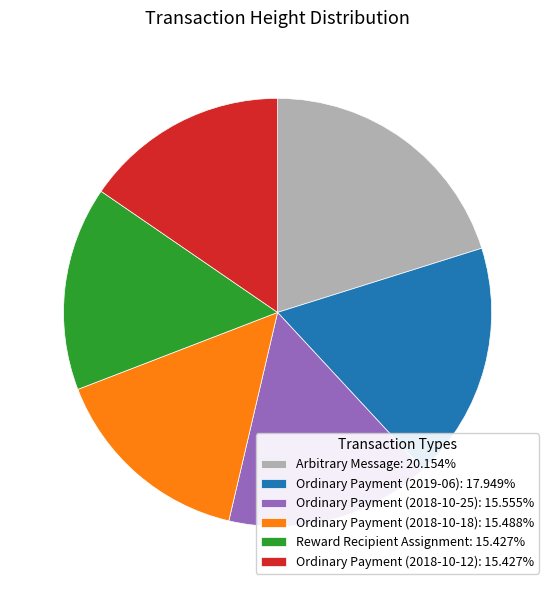

How many slices are in this pie chart?

6